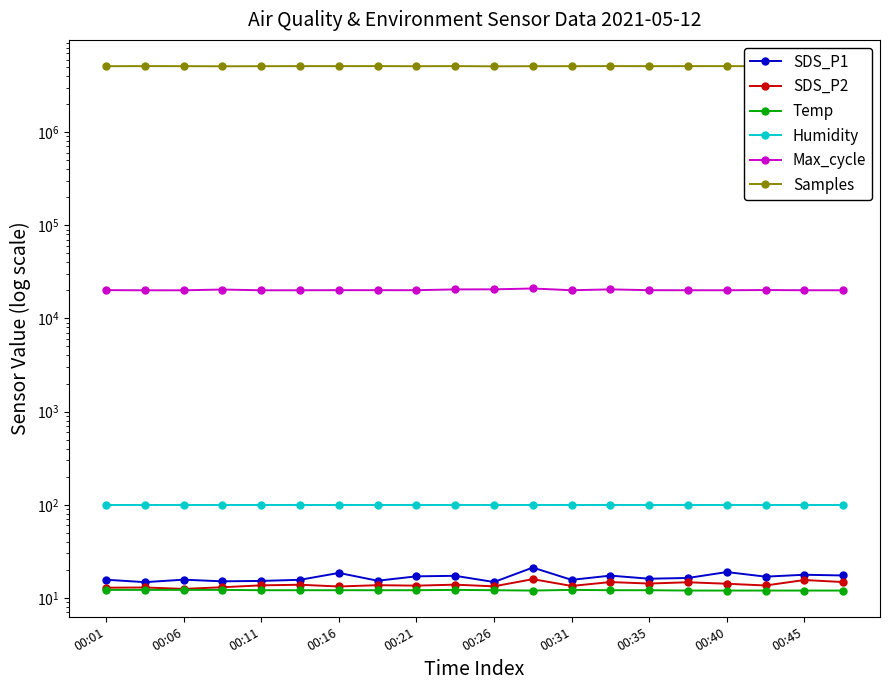

Where is Humidity nearest to the value 99?

00:01